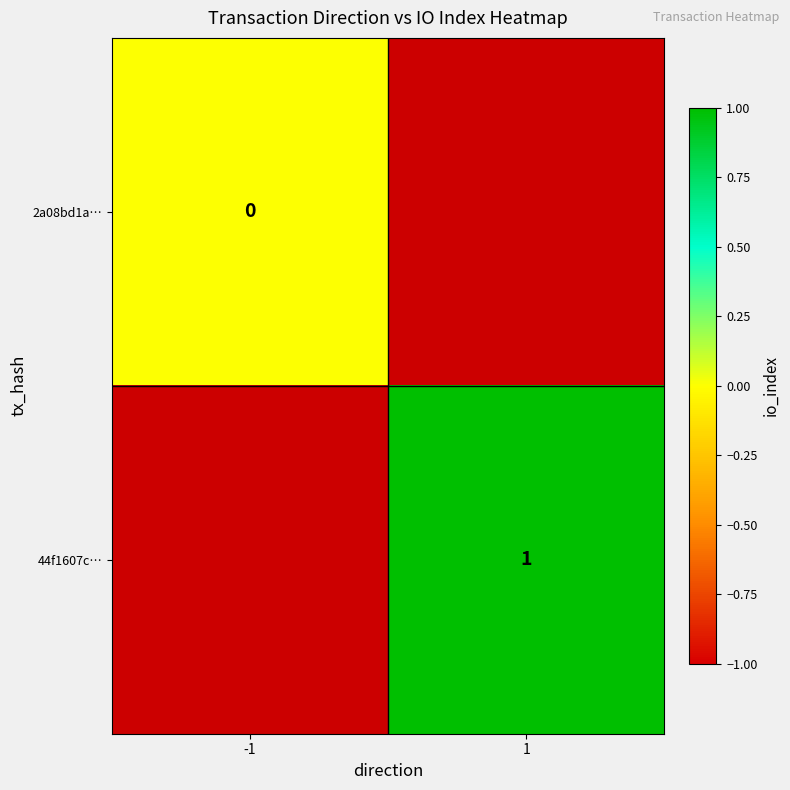

The 44f1607c… series shows 0 at 1. True or false?

False